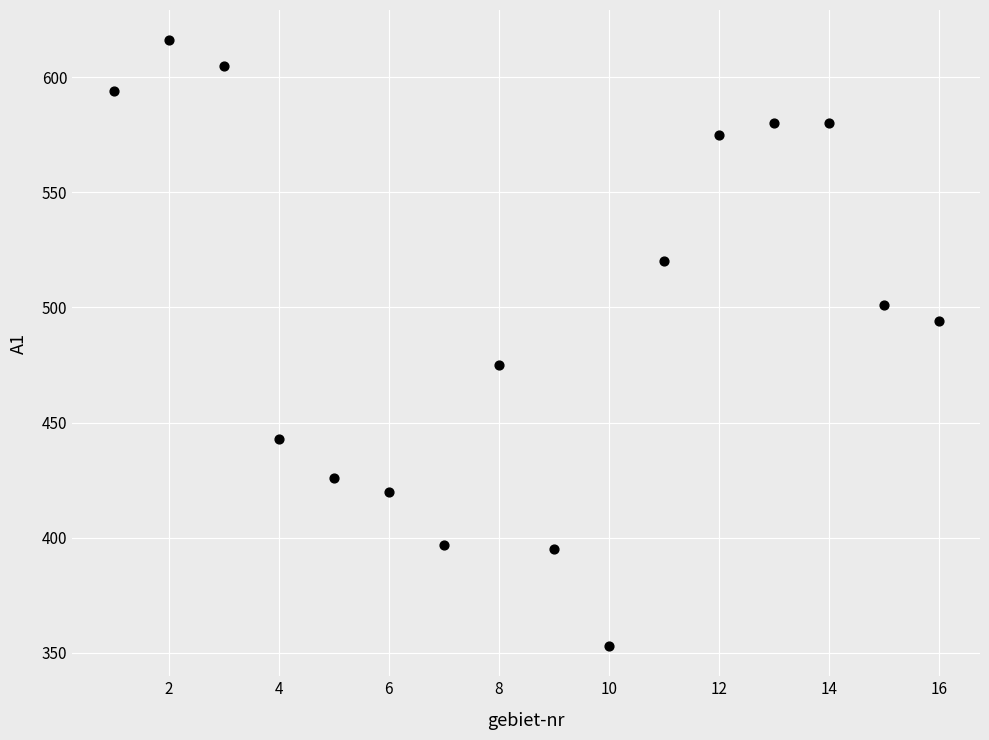

What is the range of X values (max minus min)?

15